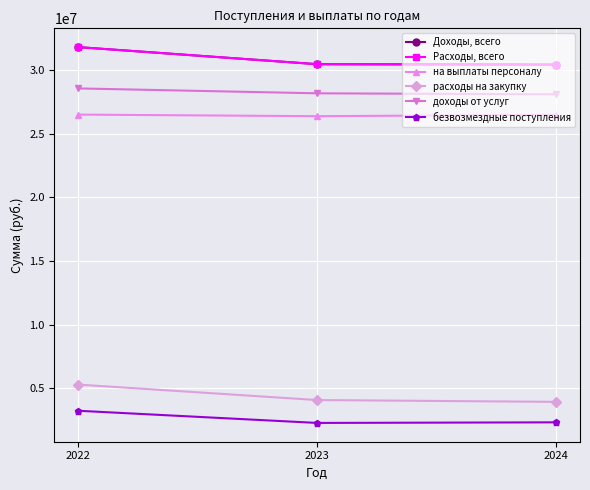

Which category has the lowest value across all series?

2023